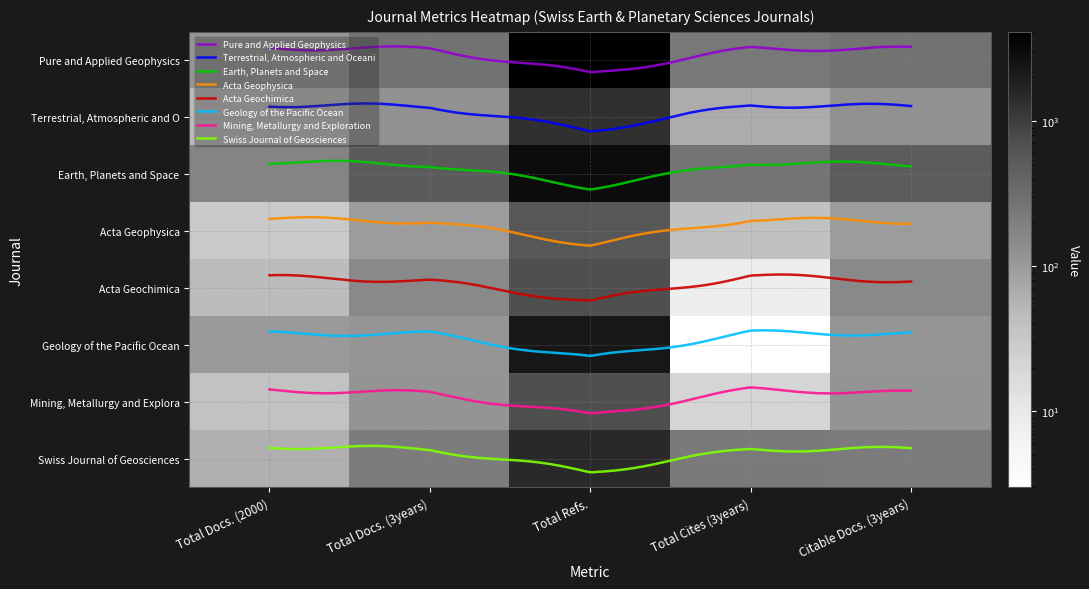

Is it true that Swiss Journal of Geosciences equals 1528 at Total Refs.?

True